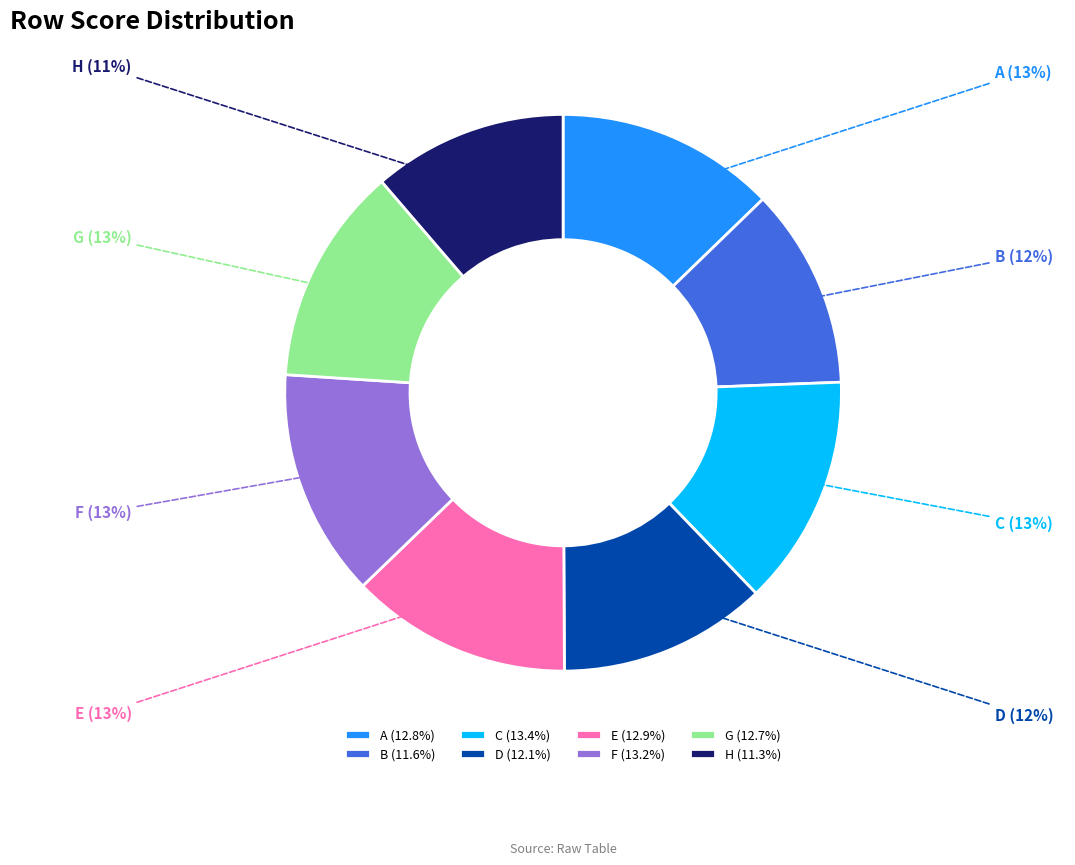

Is it true that G is 22% of the pie?

False